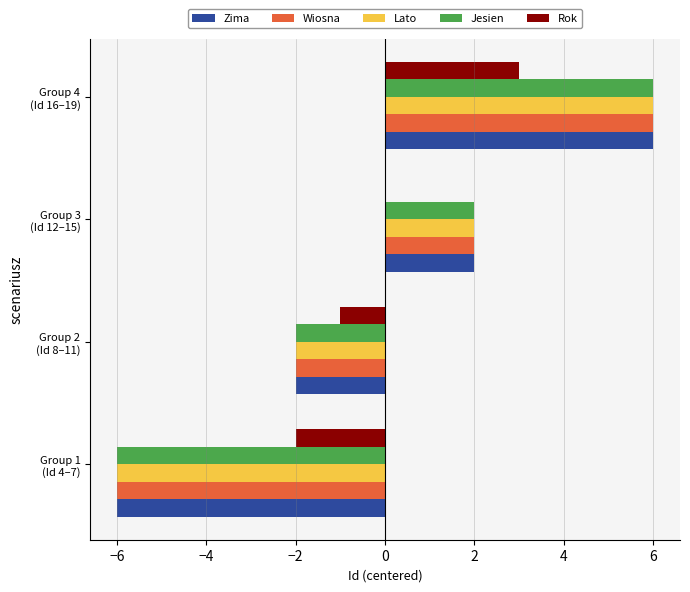

What is the maximum value shown in the chart?

6